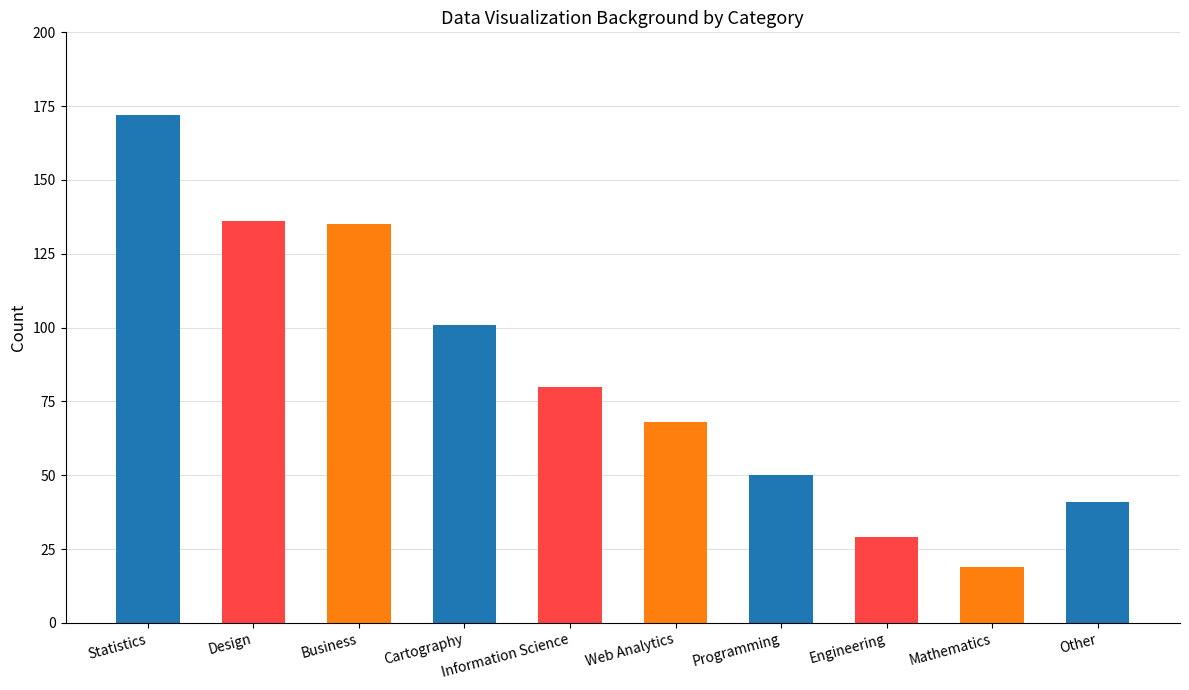

Reading left to right, extract all data points from this chart.

Statistics=172	Design=136	Business=135	Cartography=101	Information Science=80	Web Analytics=68	Programming=50	Engineering=29	Mathematics=19	Other=41